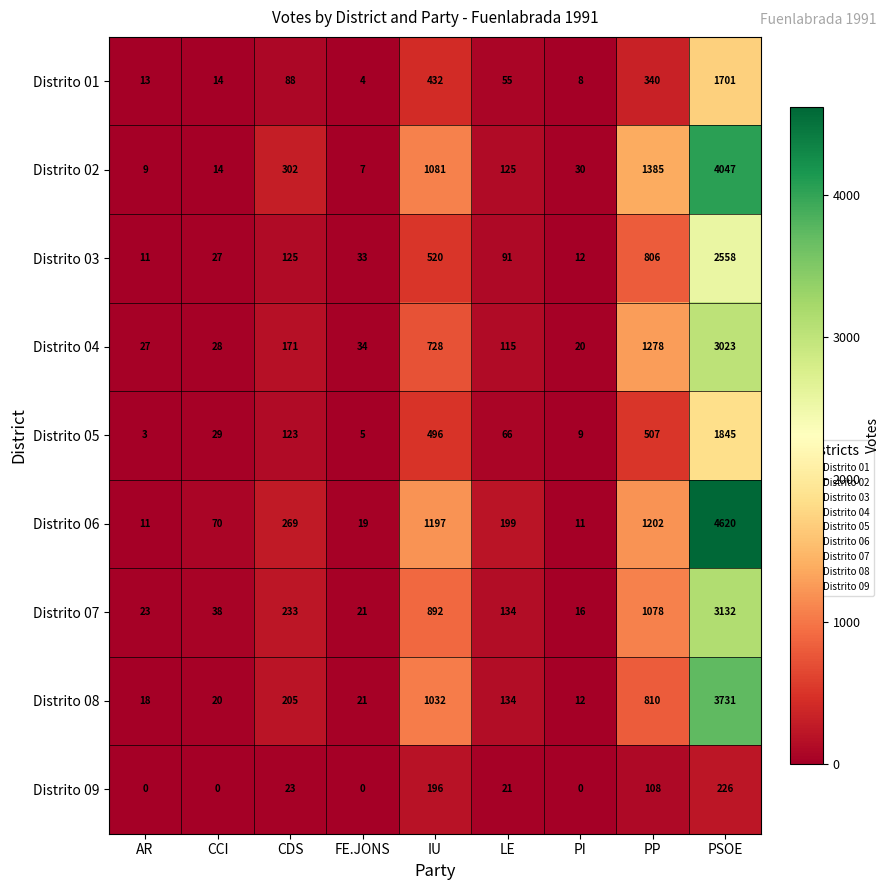

What is the total value across all series at FE.JONS?

144